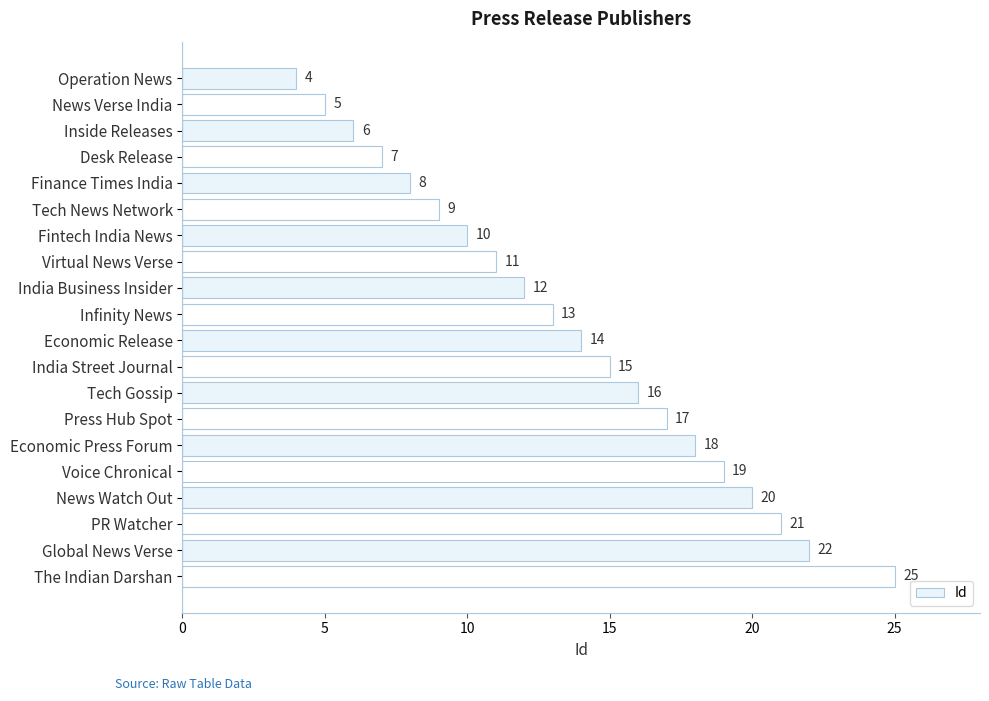

What is the change in value from News Verse India to News Watch Out?

+15